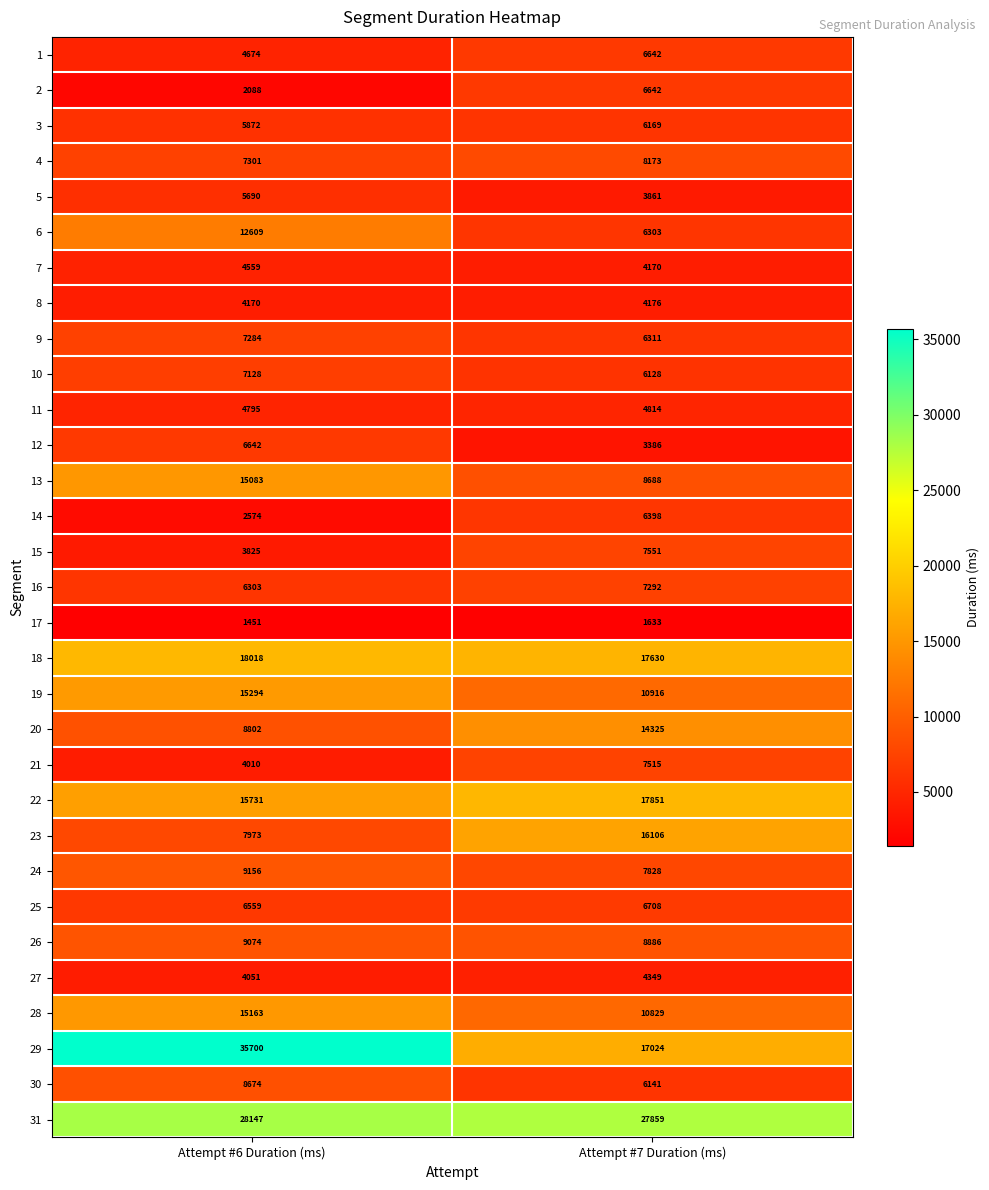

What is the spread (max minus min) of values at Attempt #6 Duration (ms)?

34249